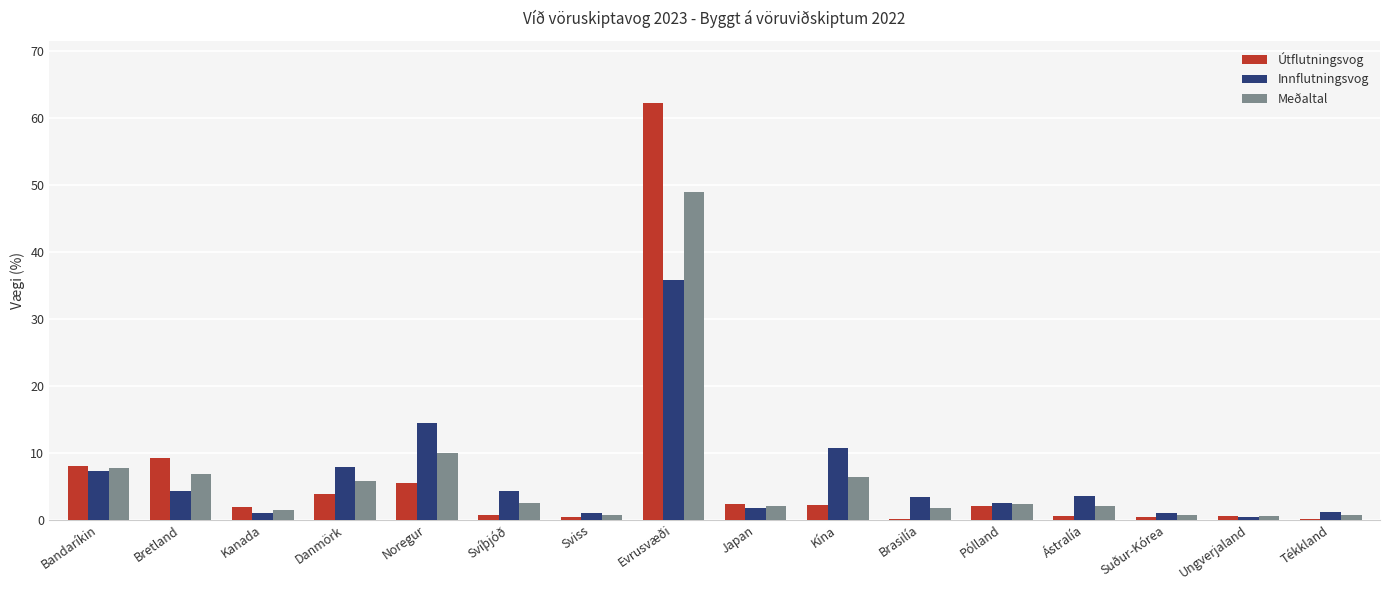

Which series has the widest spread of values?

Útflutningsvog